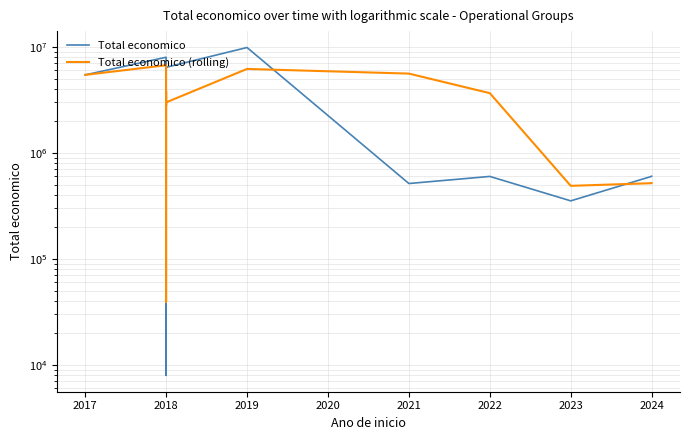

What is the approximate value of Total economico (rolling) at 2018?

2989631.3